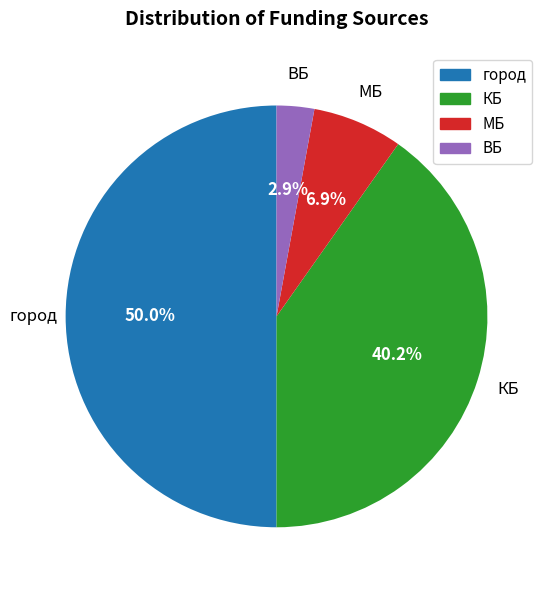

Count the number of slices in the pie.

4